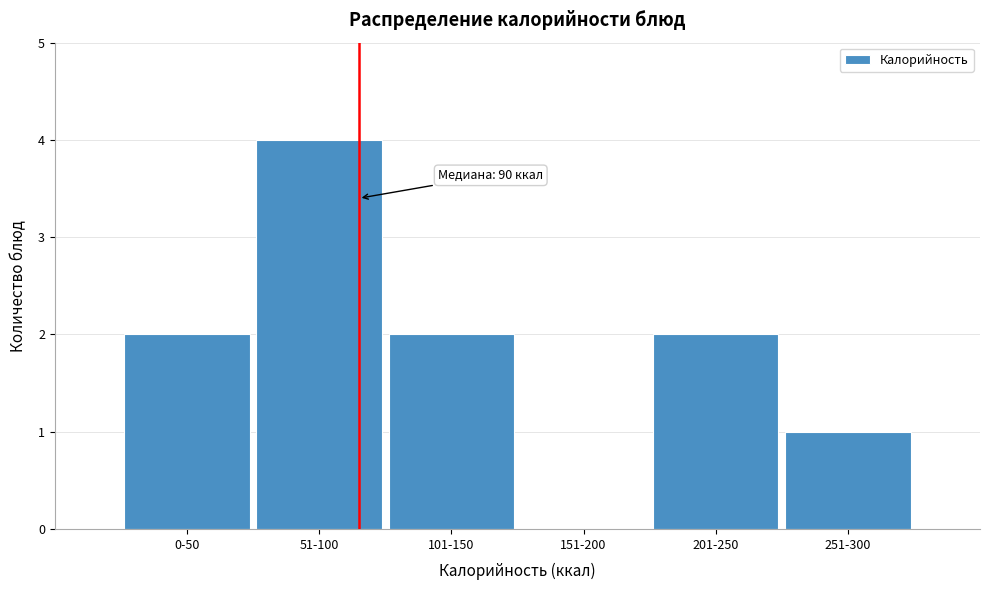

The value at 201-250 is 2. True or false?

True